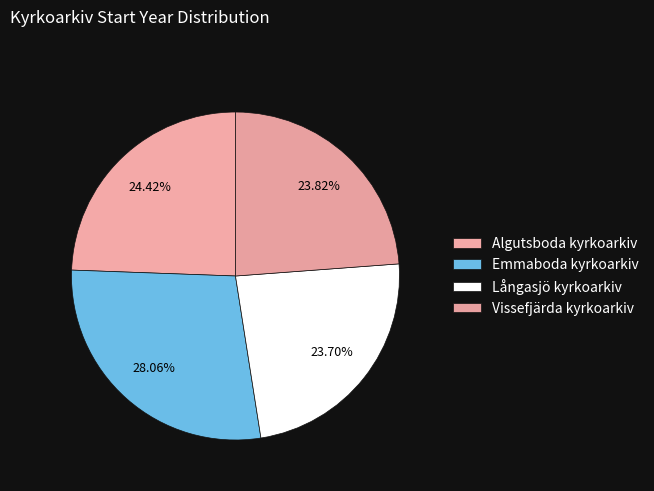

To the nearest percent, what is the difference between the Emmaboda kyrkoarkiv and Vissefjärda kyrkoarkiv slice percentages?

4%